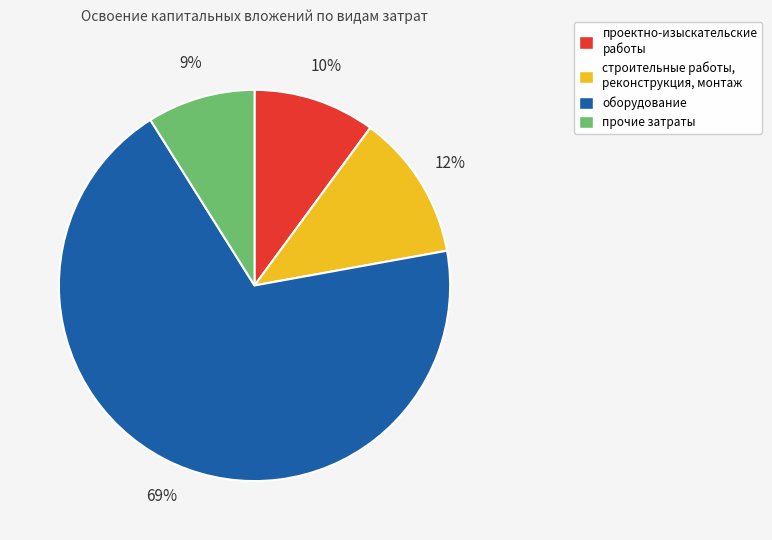

Do оборудование and проектно-изыскательские работы together represent more than half of the pie?

Yes